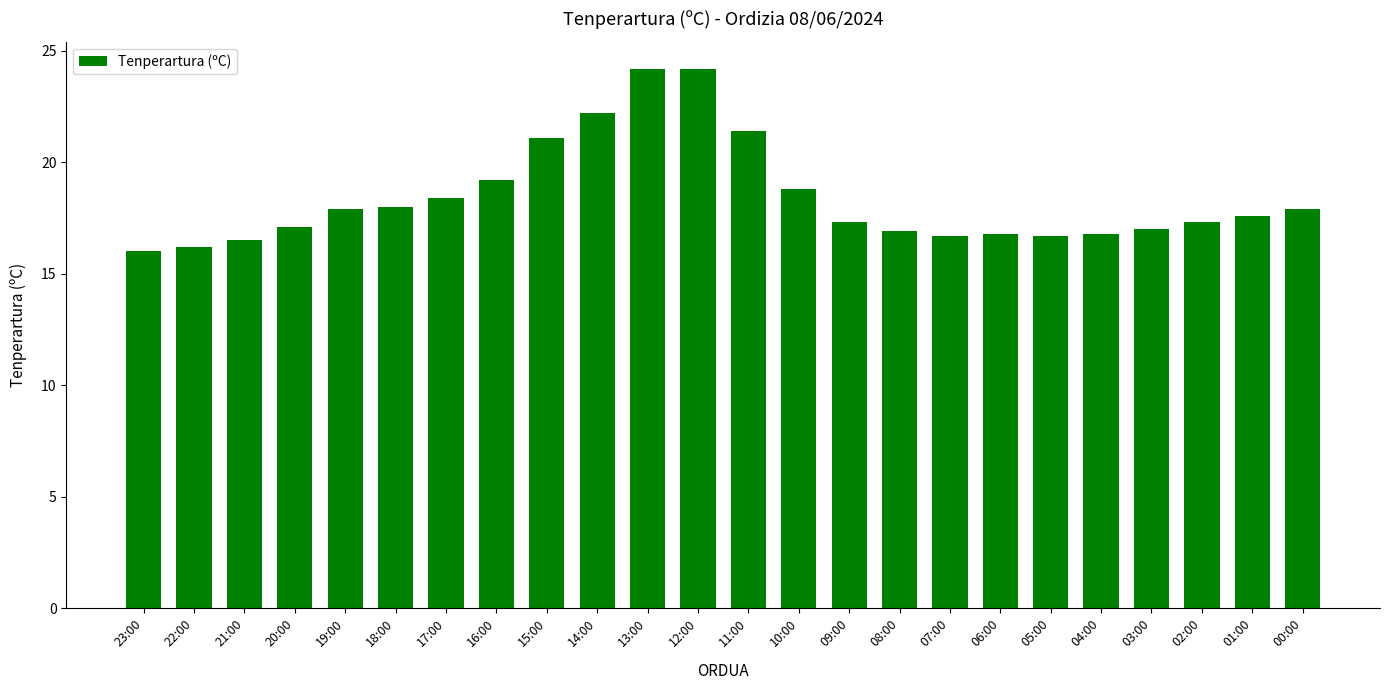

What is the minimum value shown in the chart?

16.0